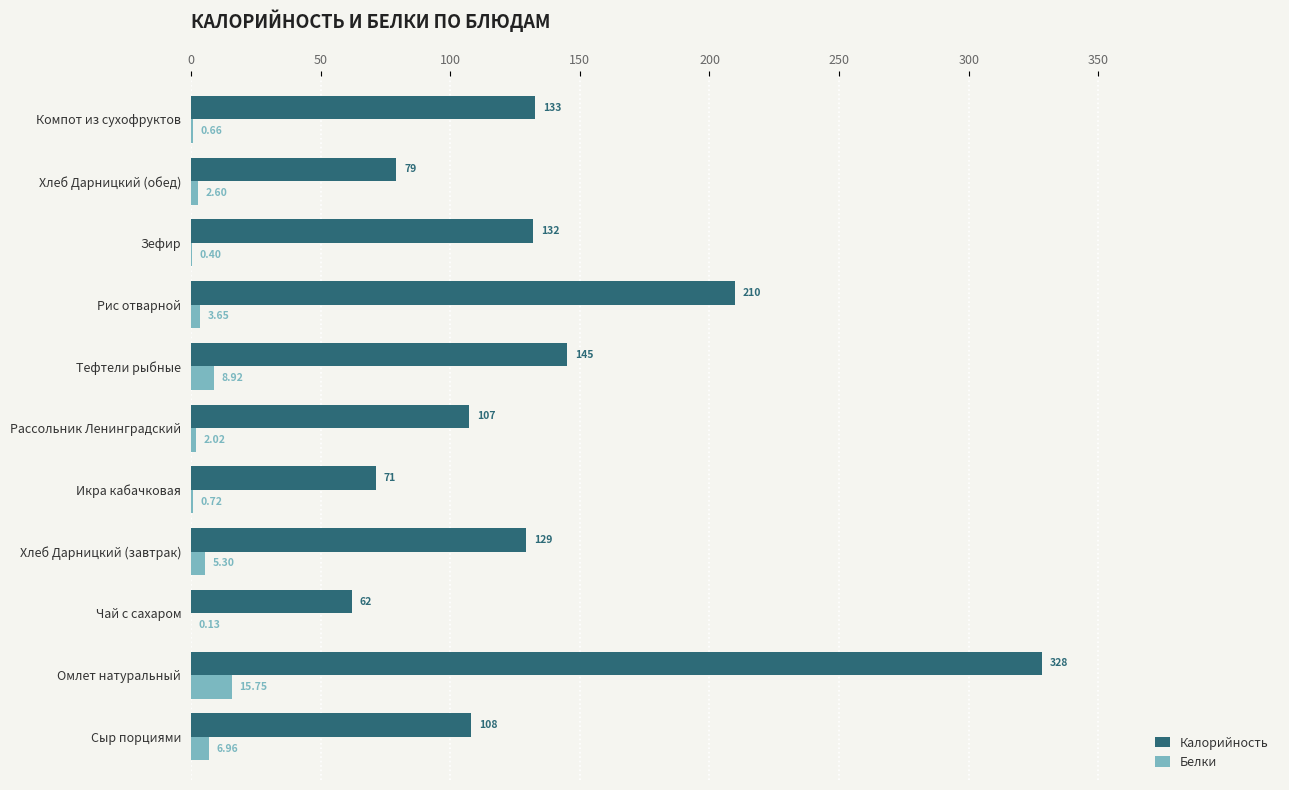

Which series has the largest total across all categories?

Калорийность